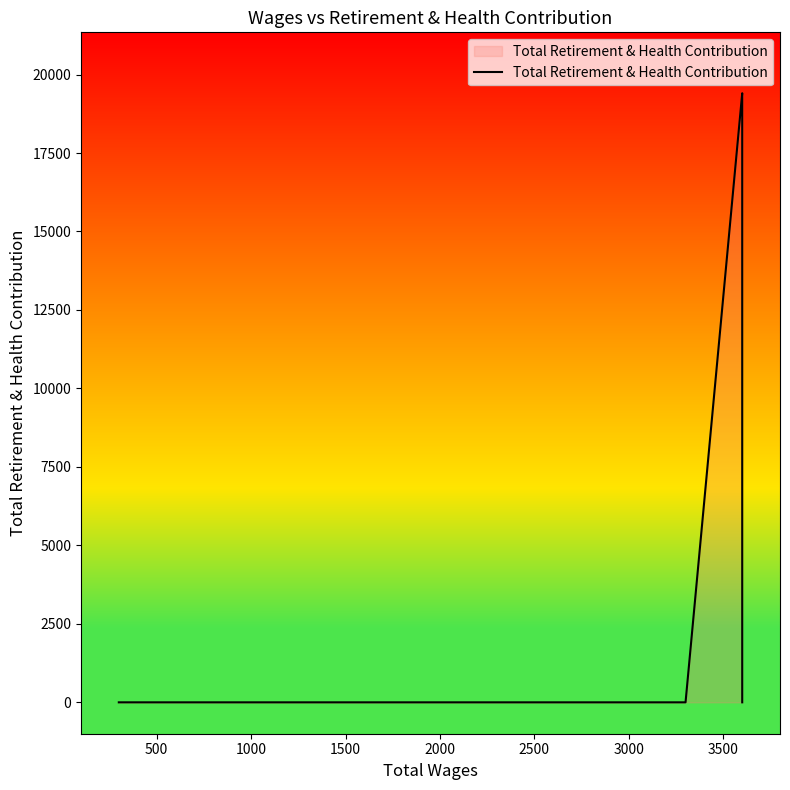

Reading left to right, transcribe all the data shown in this chart.

0	0	19404	19219	19219	18008	17660	0